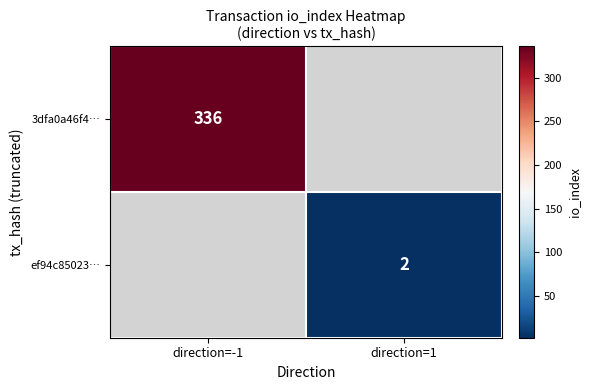

How many data points does each series have?

2